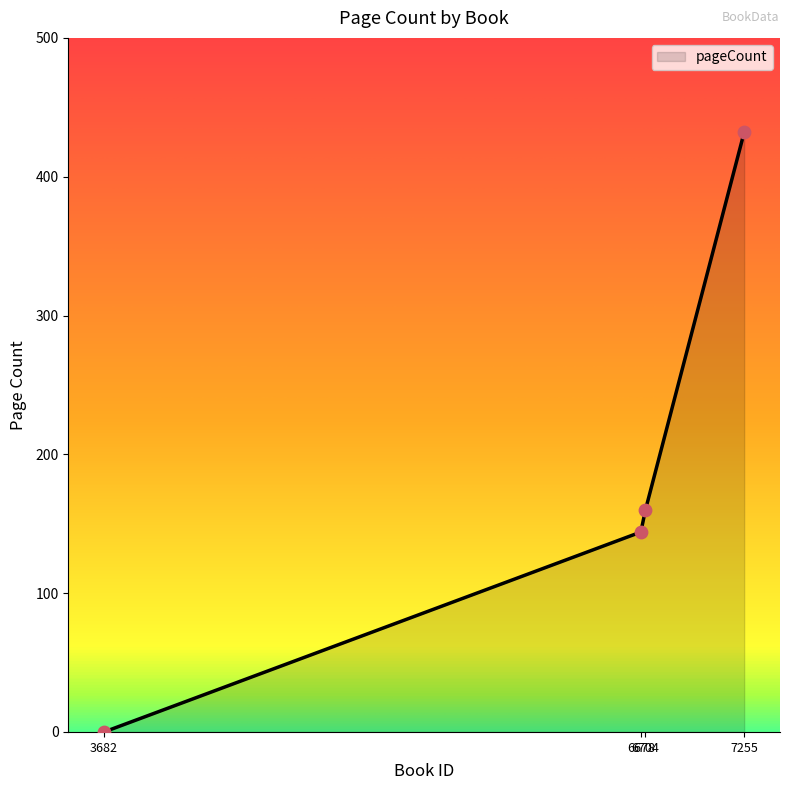

True or false: there are more than 2 points higher than both neighbors.

False